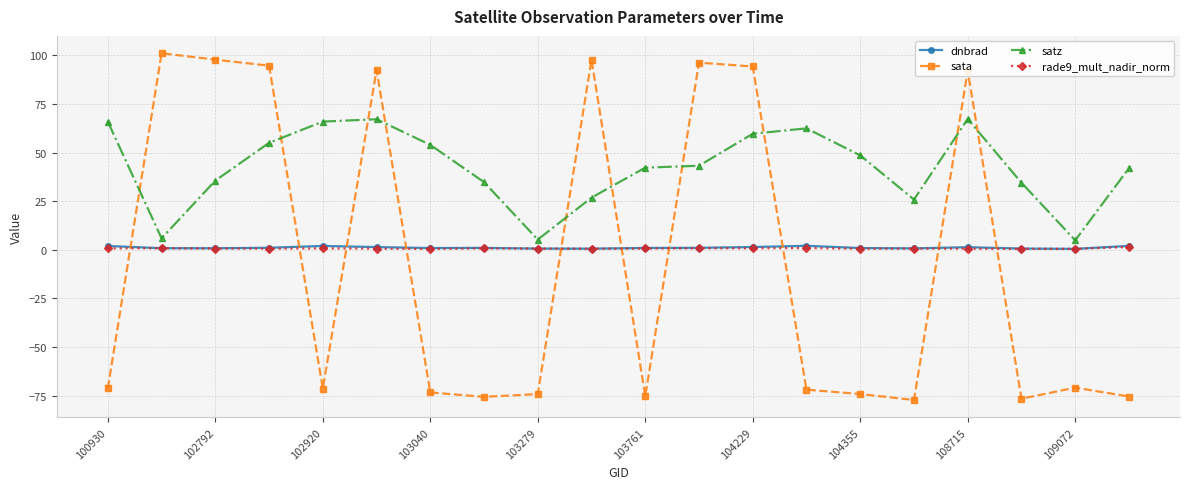

What is the value of the sata point at the 8th from the left?

-75.6